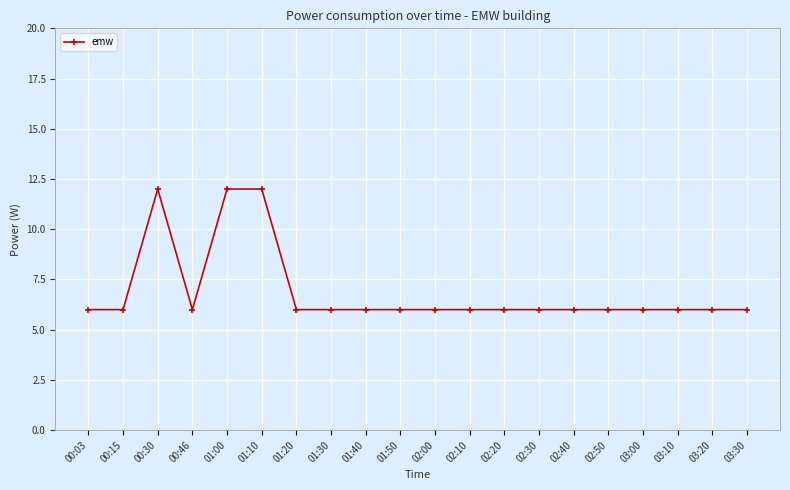

Where is the first local maximum?

00:30